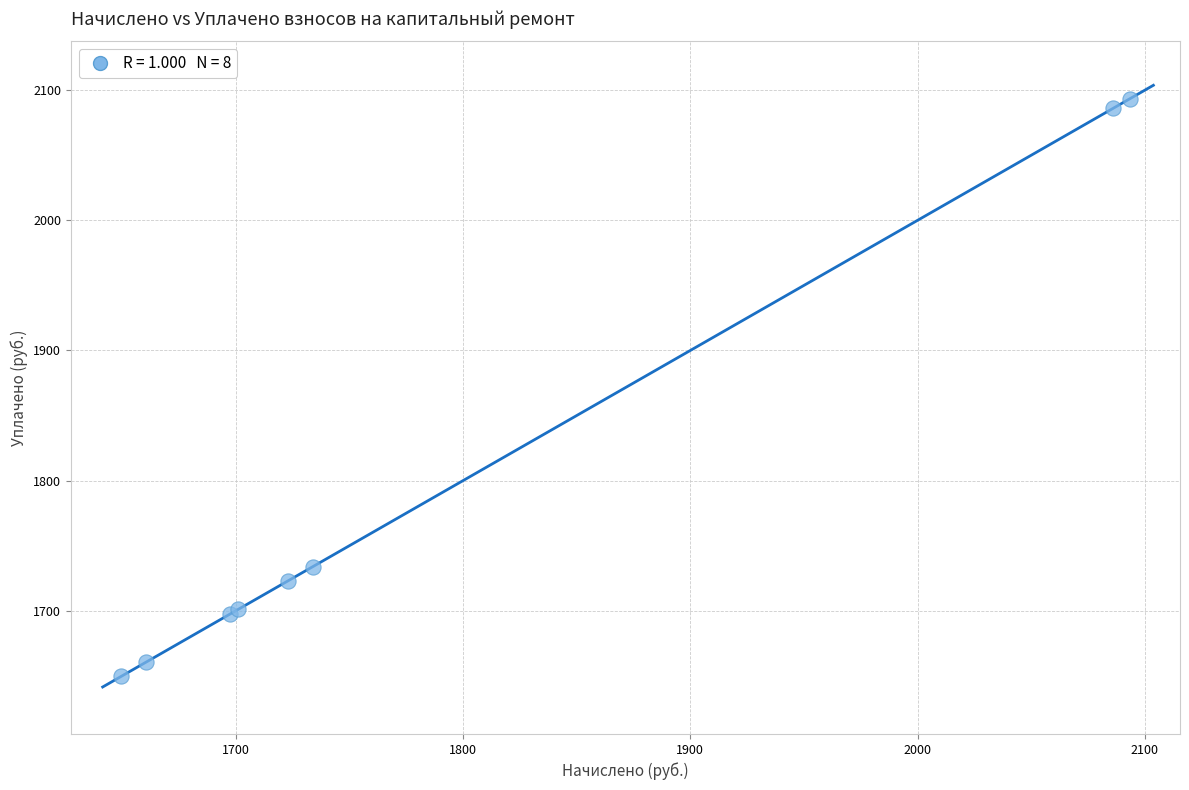

What Y value in the scatter plot is closest to 1871?

1734.0